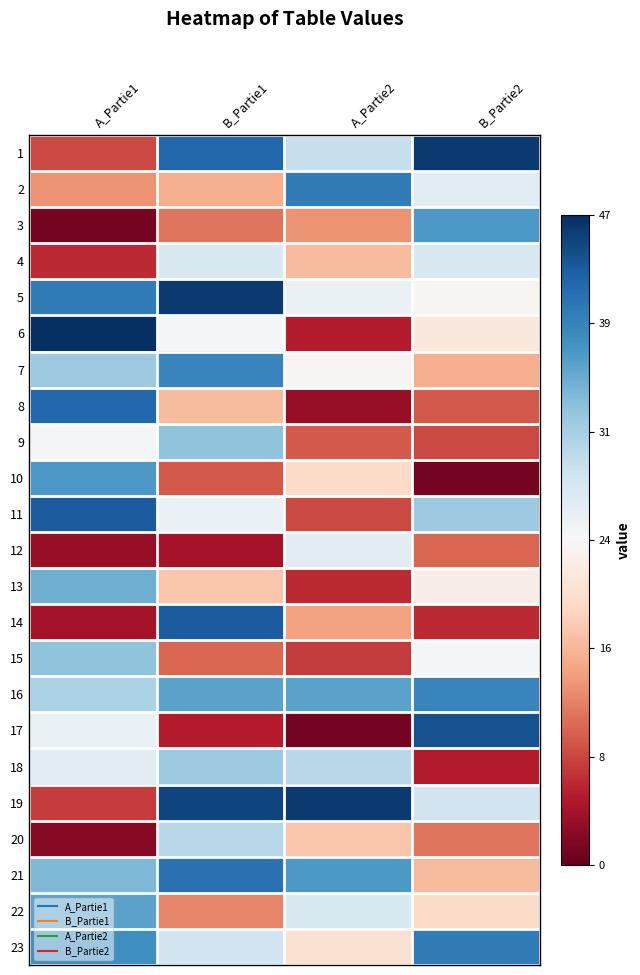

At which category is the sum across all series the highest?

B_Partie1